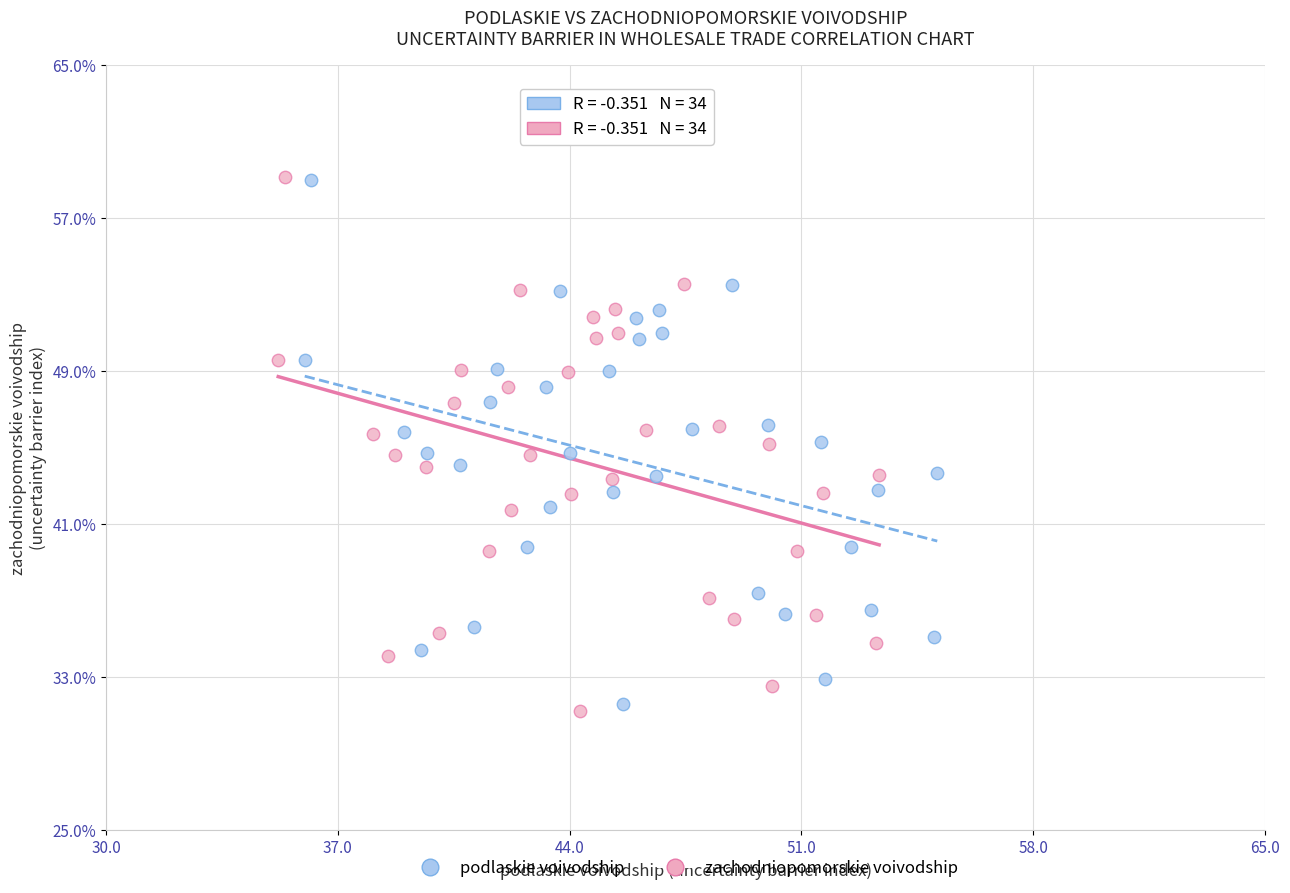

Which series has the largest Y range (max minus min)?

zachodniopomorskie voivodship